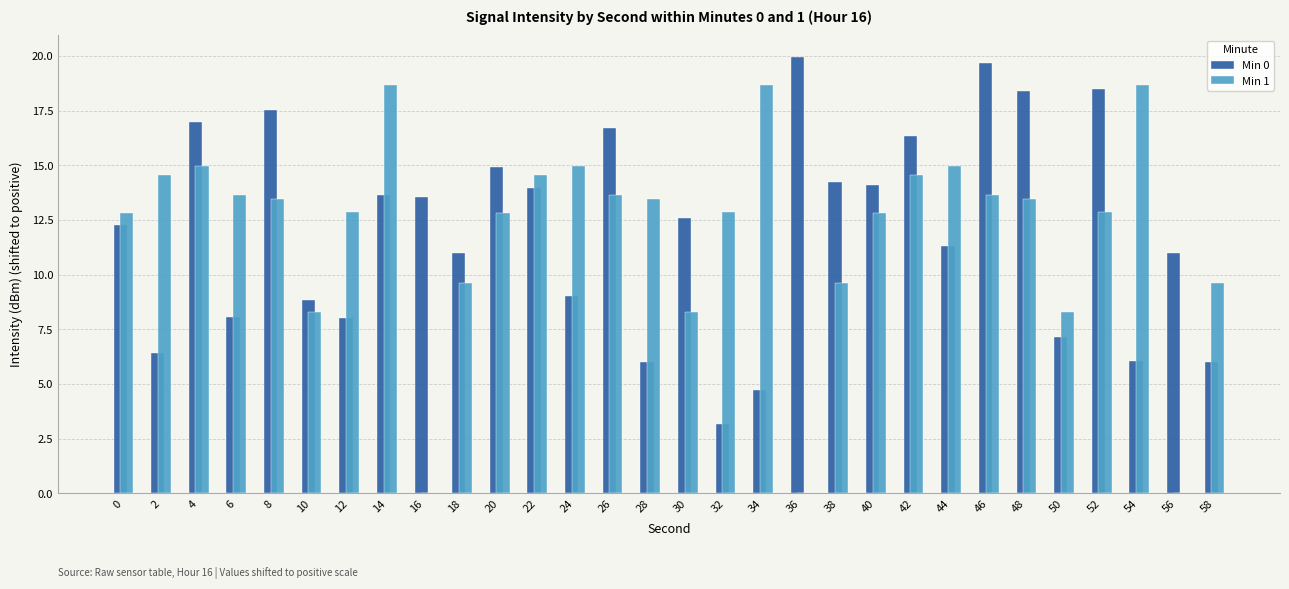

What is the maximum value for Min 0?

20.0